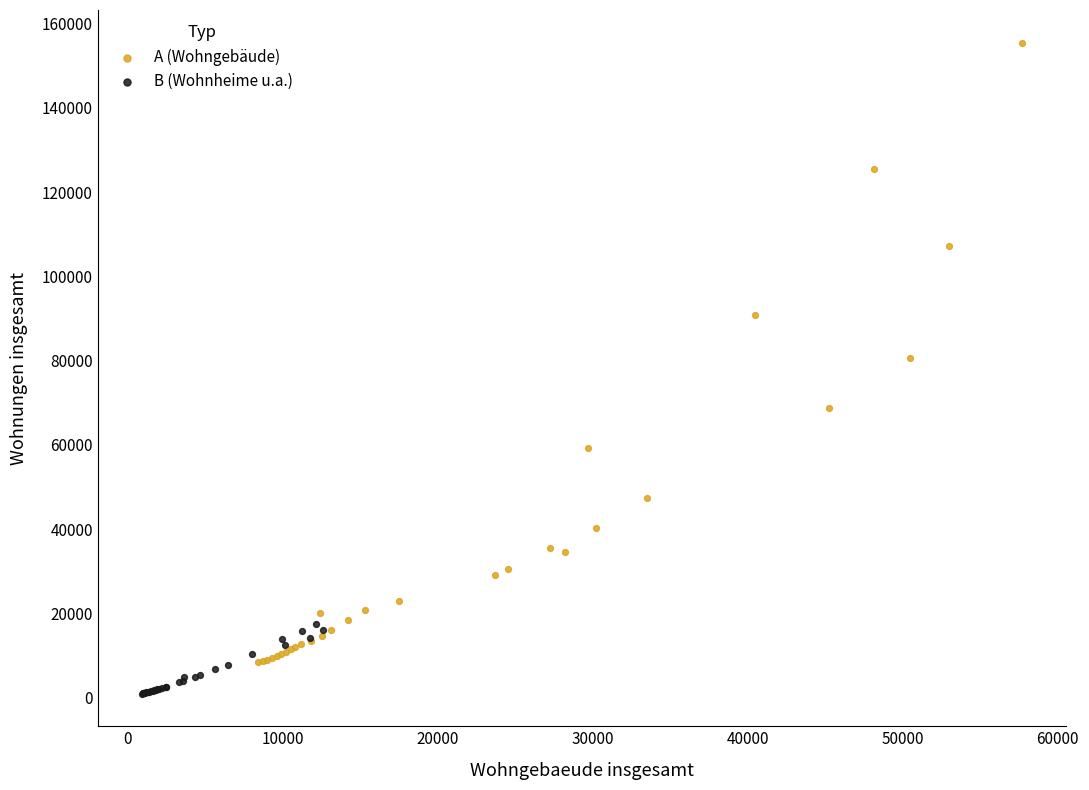

Which series has the largest Y range (max minus min)?

A (Wohngebäude)